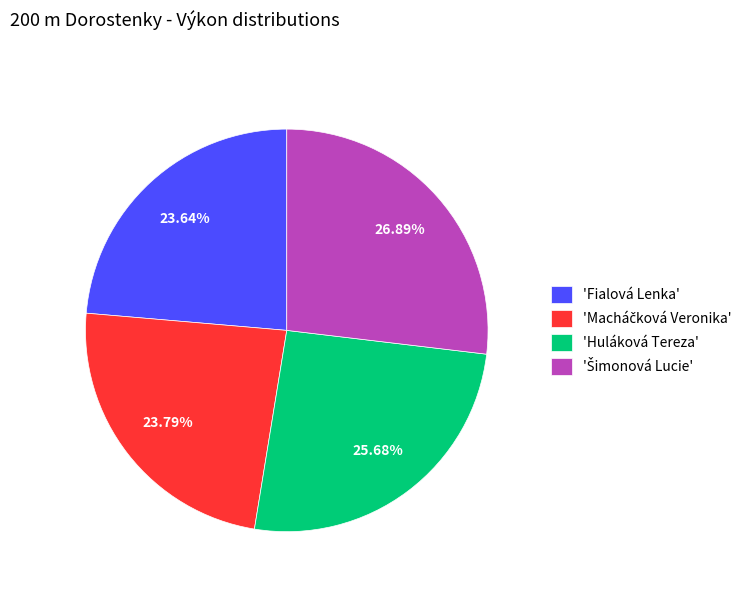

Does any single category account for the majority?

No